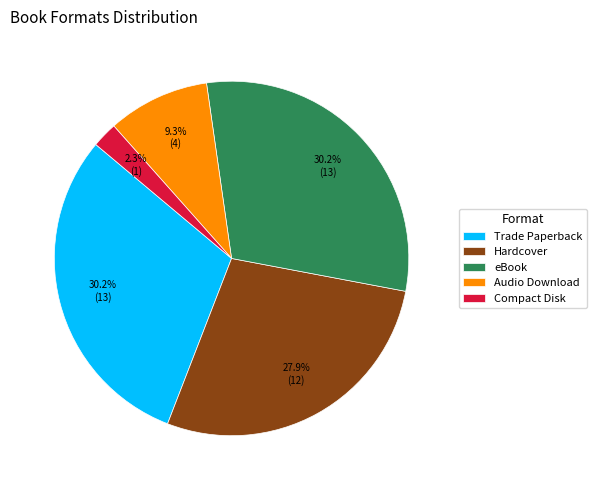

To the nearest percent, what is the average slice percentage?

20%